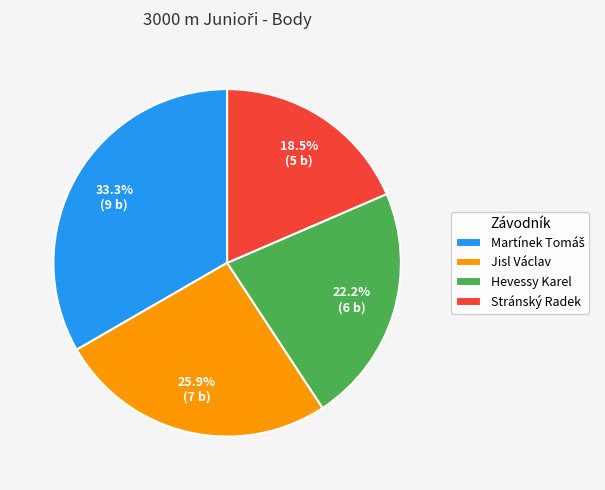

Is there any slice that represents more than half of the pie?

No